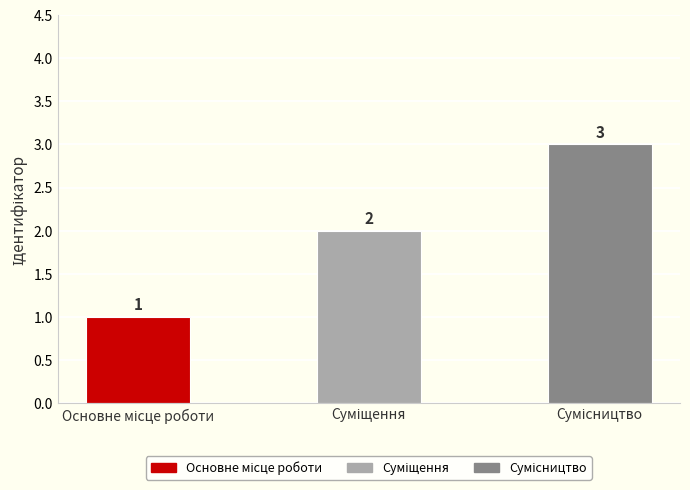

What is the value of the 2nd bar from the left?

2